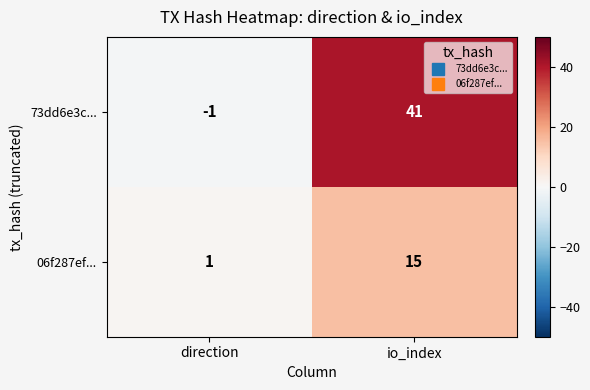

Which series changed the most between direction and io_index?

73dd6e3c...